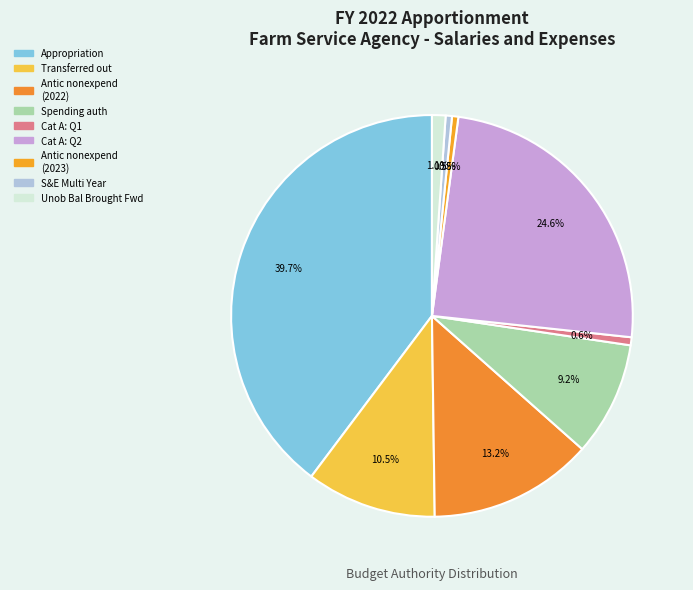

Rank the categories by value from highest to lowest.

BA: Disc: Appropriation, Category A -- 2nd quarter, BA: Disc: Appropriations:Antic nonexpend (2022), BA: Disc: Approps transferred to other, BA: Disc: Spending auth:Antic colls, Discretionary Actual - Unob Bal, Category A -- 1st quarter, BA: Disc: Appropriations:Antic nonexpend (2023), S&E, Multi Year Account